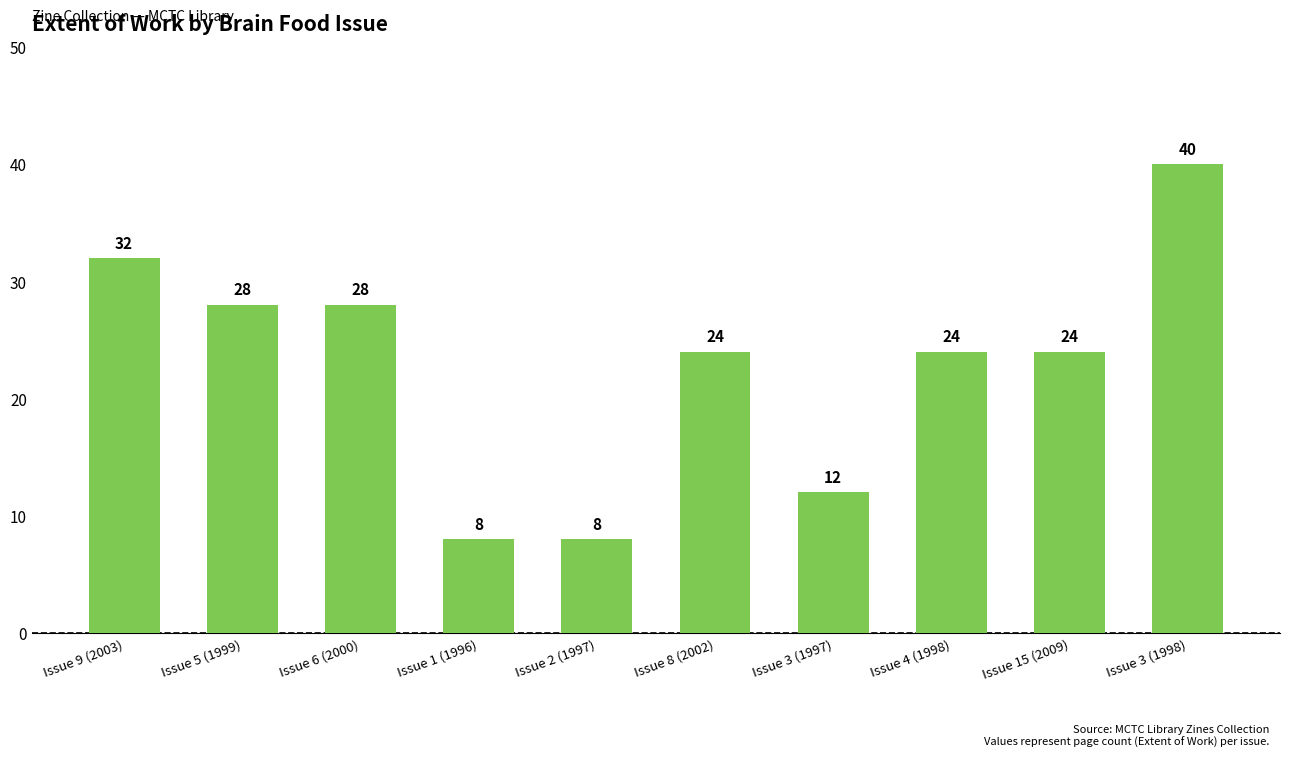

Where does the data first go above 24?

Issue 9 (2003)